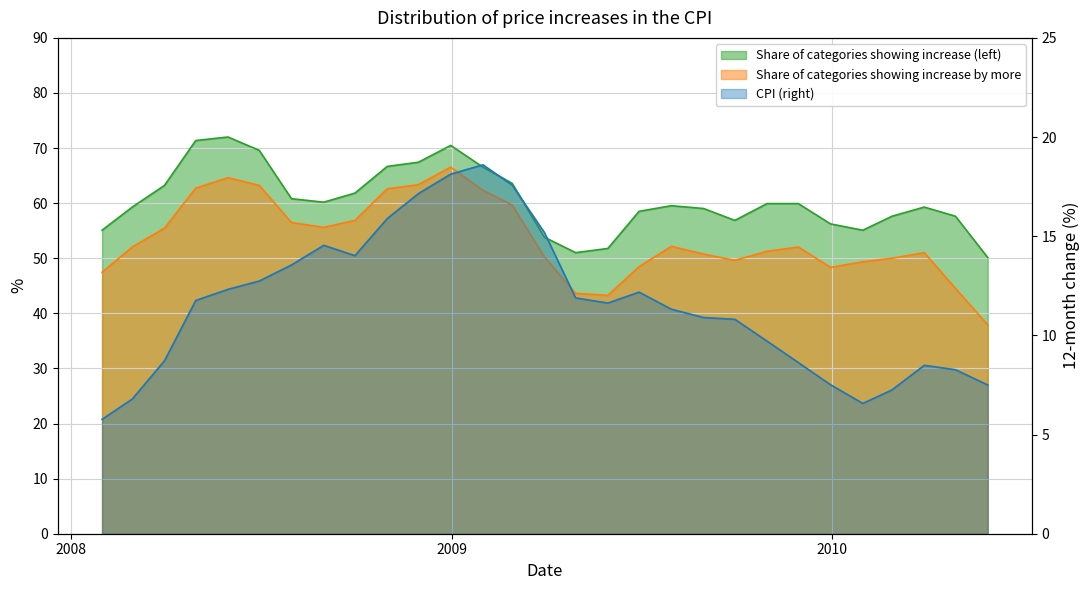

The CPI (right) series shows 6.0 at 13. True or false?

False